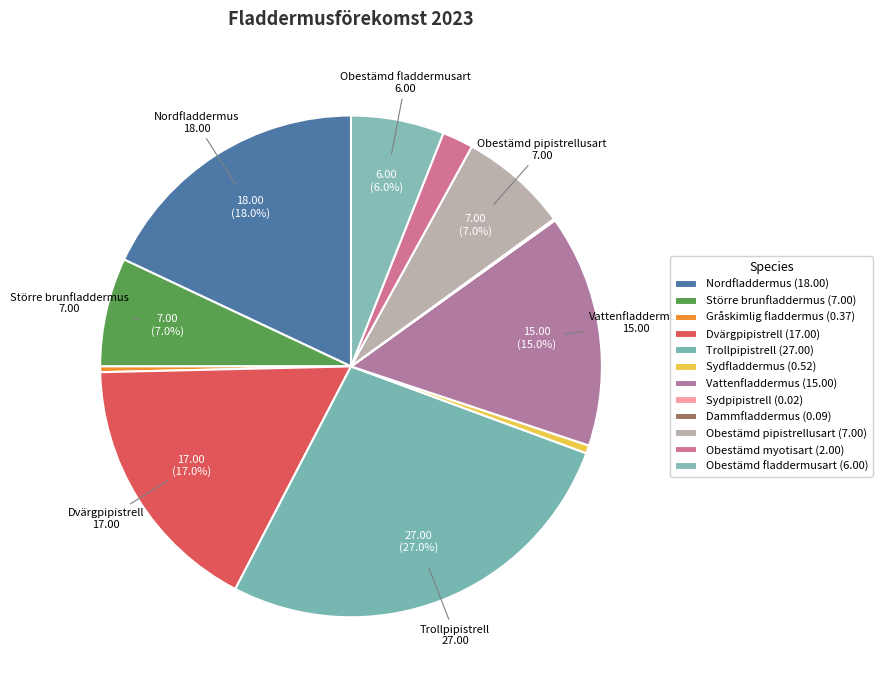

How many slices are in this pie chart?

12